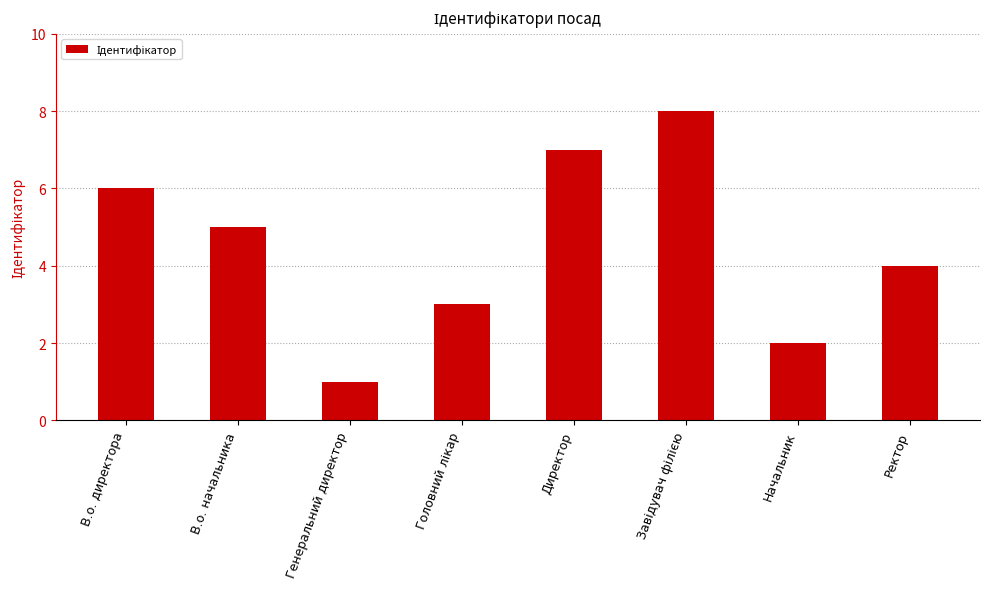

What is the difference between the maximum and minimum values?

7